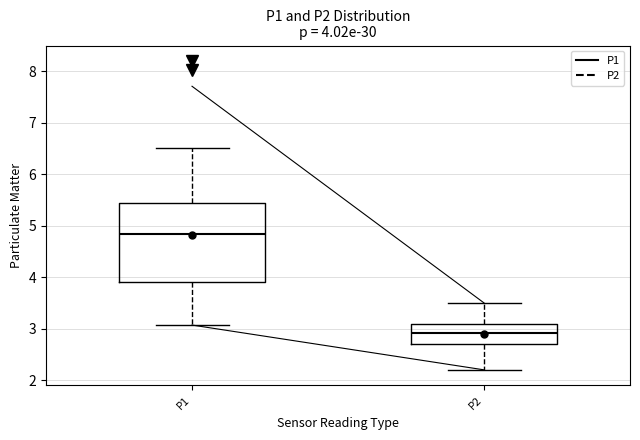

Which box's median line is the lowest?

P2